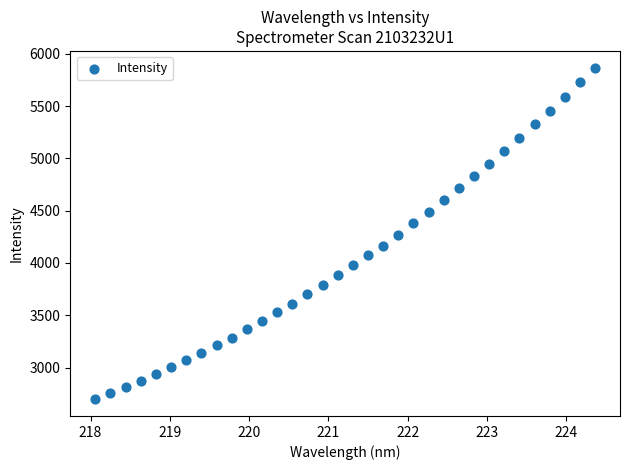

What is the range of X values (max minus min)?

6.3